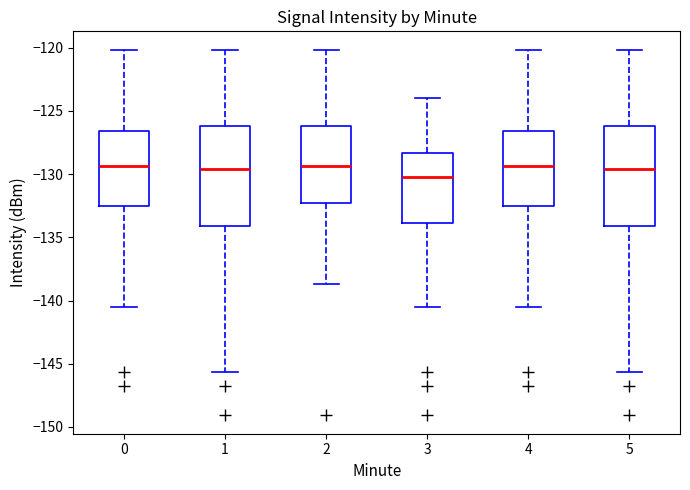

Reading left to right, read every box against the y-axis: the position of its median line, the range the box covers, and the ends of its whiskers. The values are not printed on the chart, so give them approximately, as read against the axis.

0: median -129.5, box -132.5 to -126.5, whiskers -140.5 to -120.0
1: median -129.5, box -134.0 to -126.0, whiskers -145.5 to -120.0
2: median -129.5, box -132.5 to -126.0, whiskers -138.5 to -120.0
3: median -130.0, box -134.0 to -128.5, whiskers -140.5 to -124.0
4: median -129.5, box -132.5 to -126.5, whiskers -140.5 to -120.0
5: median -129.5, box -134.0 to -126.0, whiskers -145.5 to -120.0